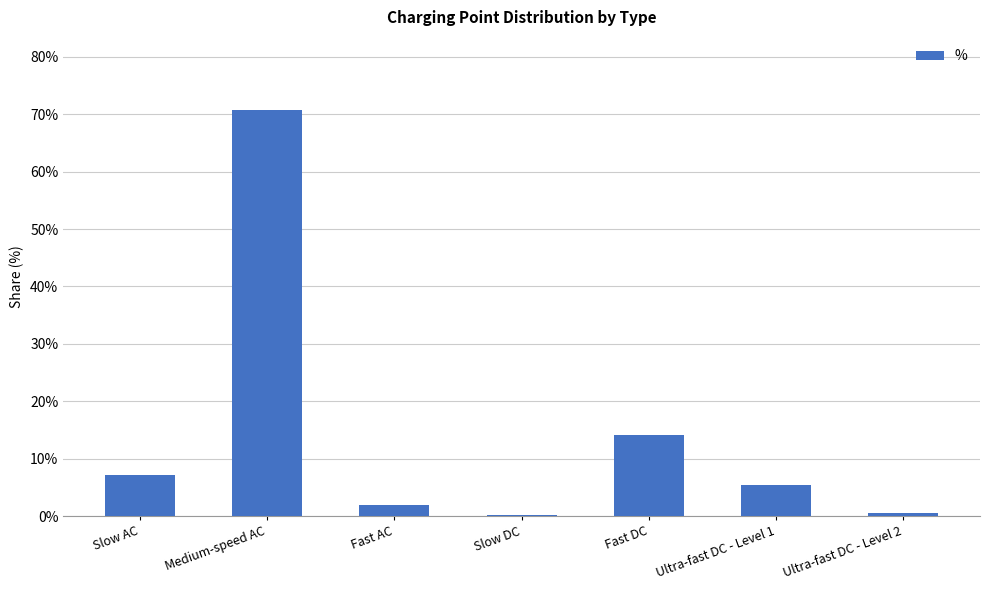

Does the chart contain stacked bars?

No